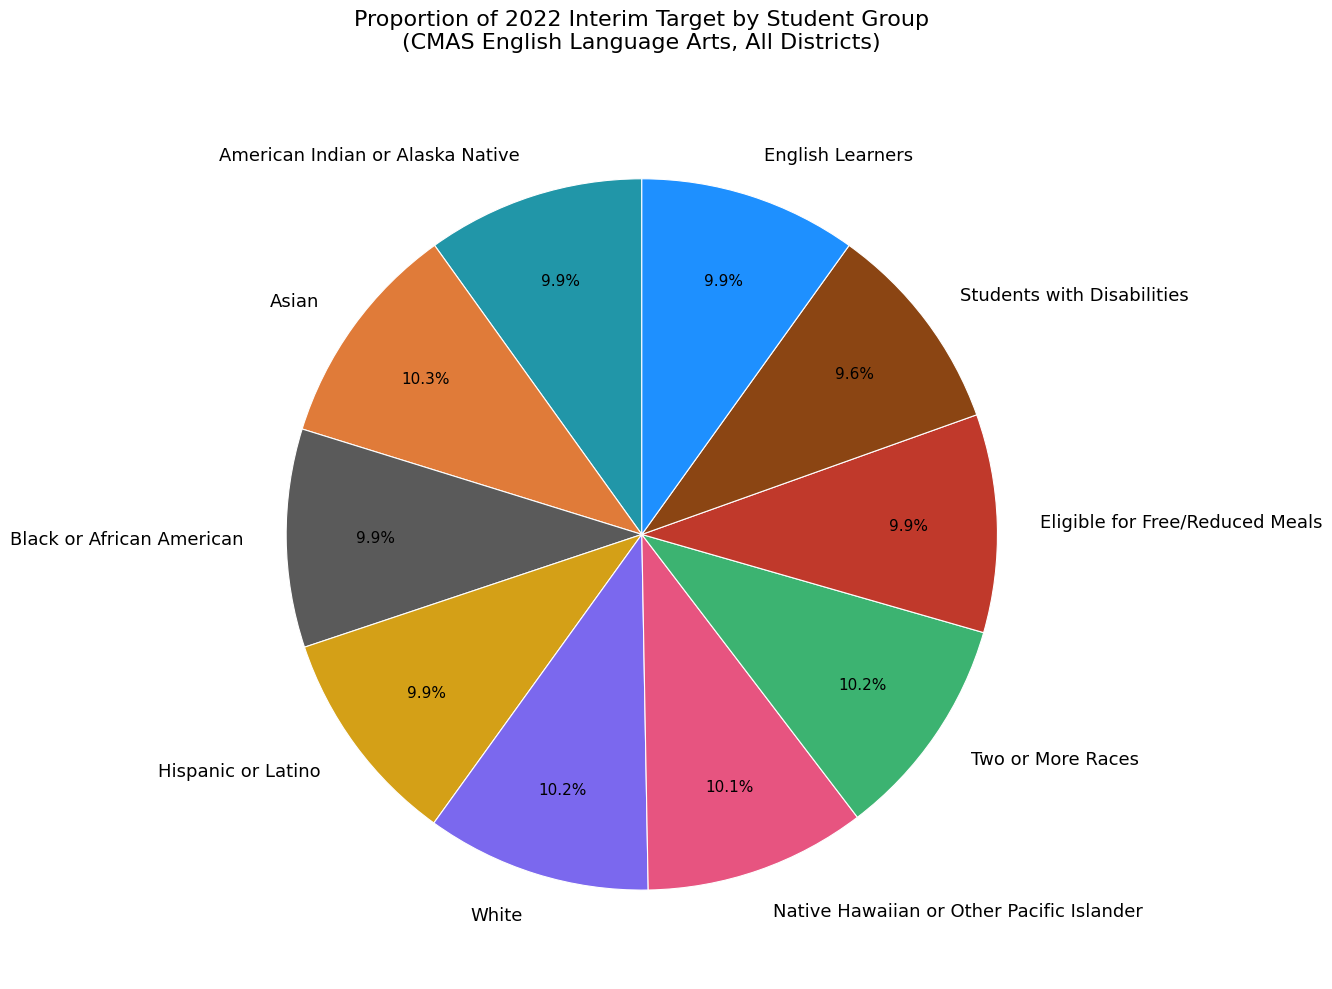

Which has a higher value, Students with Disabilities or Asian?

Asian